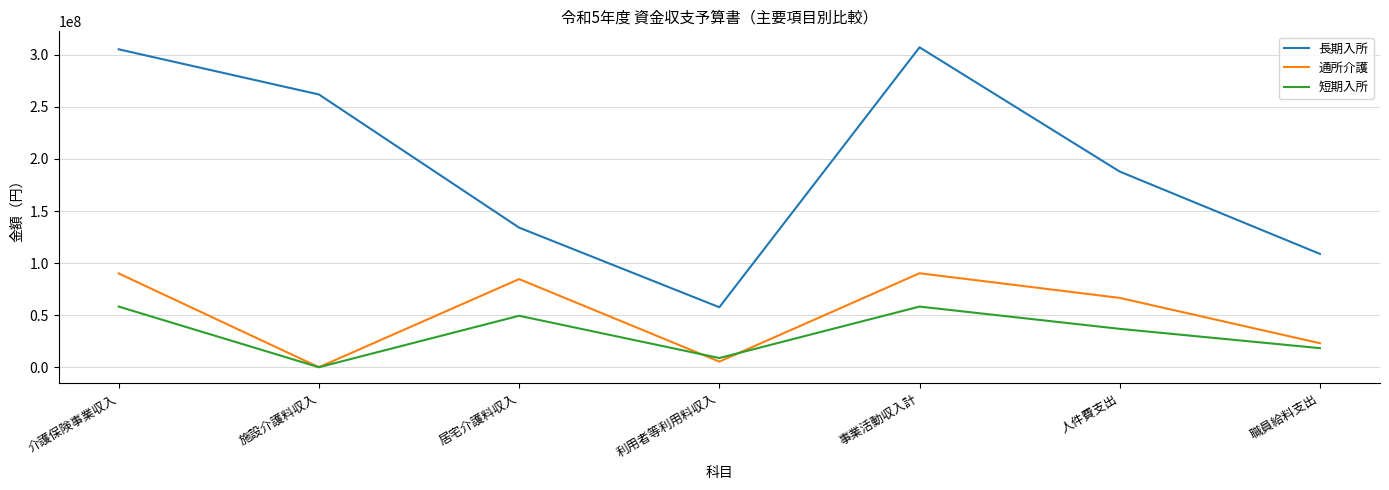

Is it true that 通所介護 equals 90037400 at 介護保険事業収入?

True